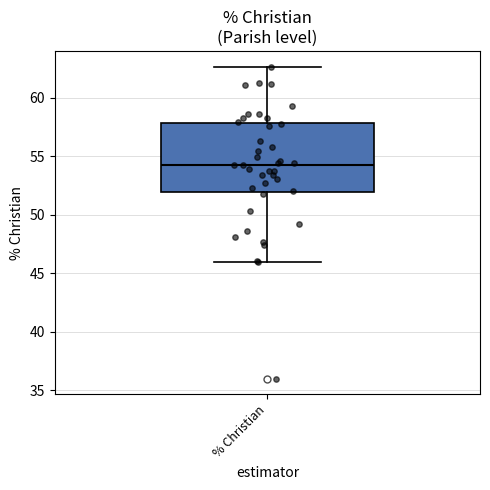

Transcribe this box plot: give where the median line is, the range the box spans, and where the two whiskers end, as read against the y-axis. The values are not printed on the chart, so give them approximately, as read against the axis.

median 54.5, box 52.0 to 58.0, whiskers 46.0 to 62.5